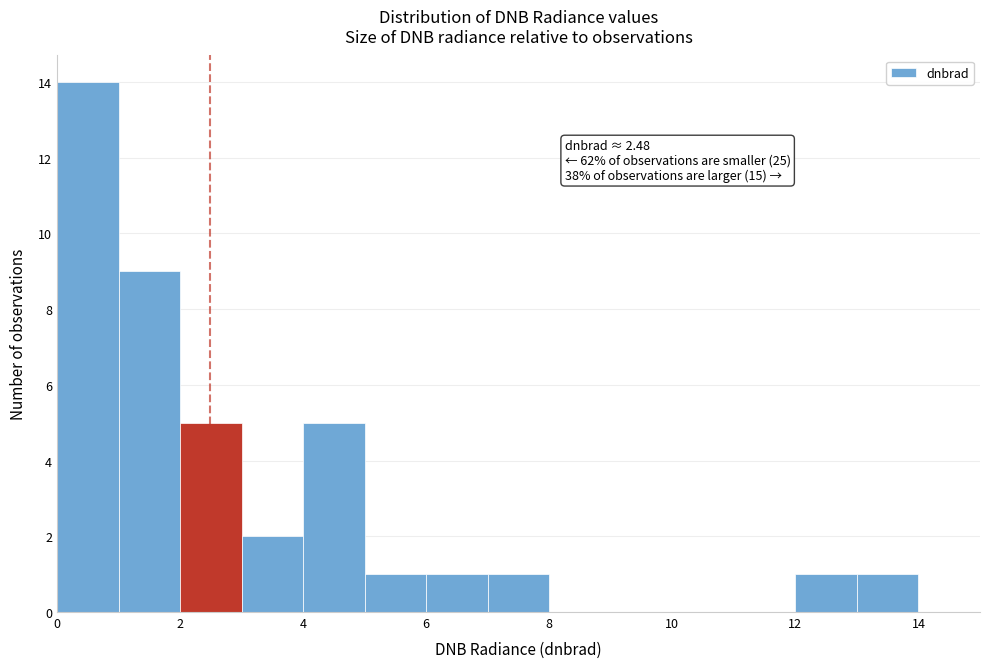

Which range on the x-axis has the tallest bar?

0 to 1